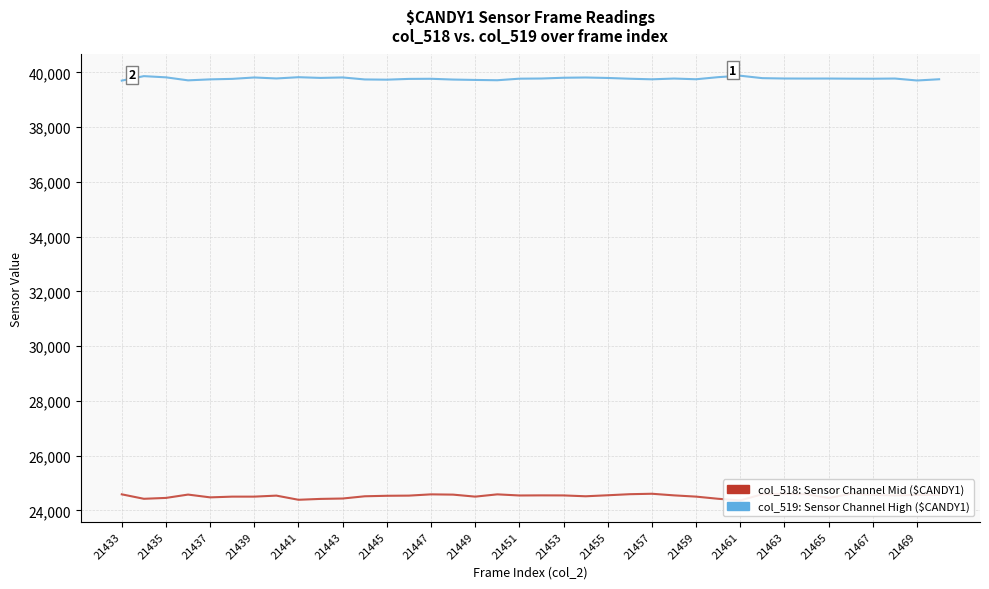

Reading left to right, extract all data points from this chart.

col_519: Sensor Channel High: 39696	39860	39816	39706	39742	39760	39811	39775	39821	39795	39812	39739	39731	39759	39763	39735	39721	39710	39767	39773	39801	39810	39793	39765	39744	39772	39746	39823	39875	39786	39773	39771	39772	39767	39765	39772	39701	39746
col_518: Sensor Channel Mid: 24584	24421	24453	24575	24473	24500	24500	24537	24385	24417	24431	24513	24531	24537	24583	24573	24500	24583	24542	24546	24544	24513	24550	24589	24605	24546	24500	24421	24362	24589	24603	24589	24450	24603	24564	24543	24562	24566